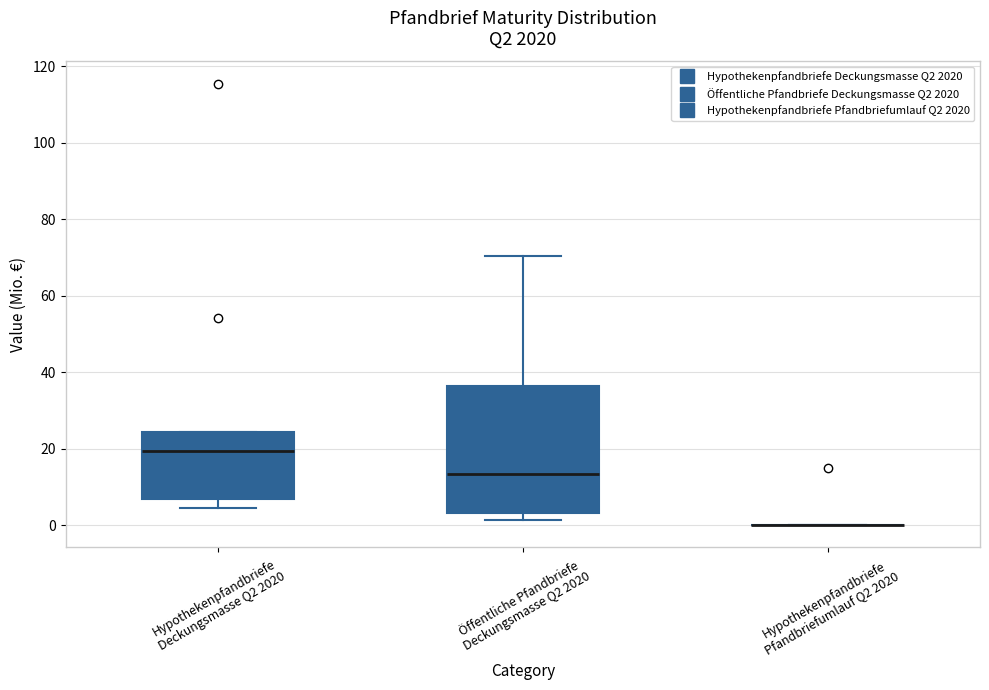

Reading left to right, read every box against the y-axis: the position of its median line, the range the box covers, and the ends of its whiskers. The values are not printed on the chart, so give them approximately, as read against the axis.

Hypothekenpfandbriefe Deckungsmasse Q2 2020: median 20, box 6 to 24, whiskers 4 to 24
Öffentliche Pfandbriefe Deckungsmasse Q2 2020: median 14, box 4 to 36, whiskers 2 to 70
Hypothekenpfandbriefe Pfandbriefumlauf Q2 2020: box collapsed to a line at 0, whiskers 0 to 0